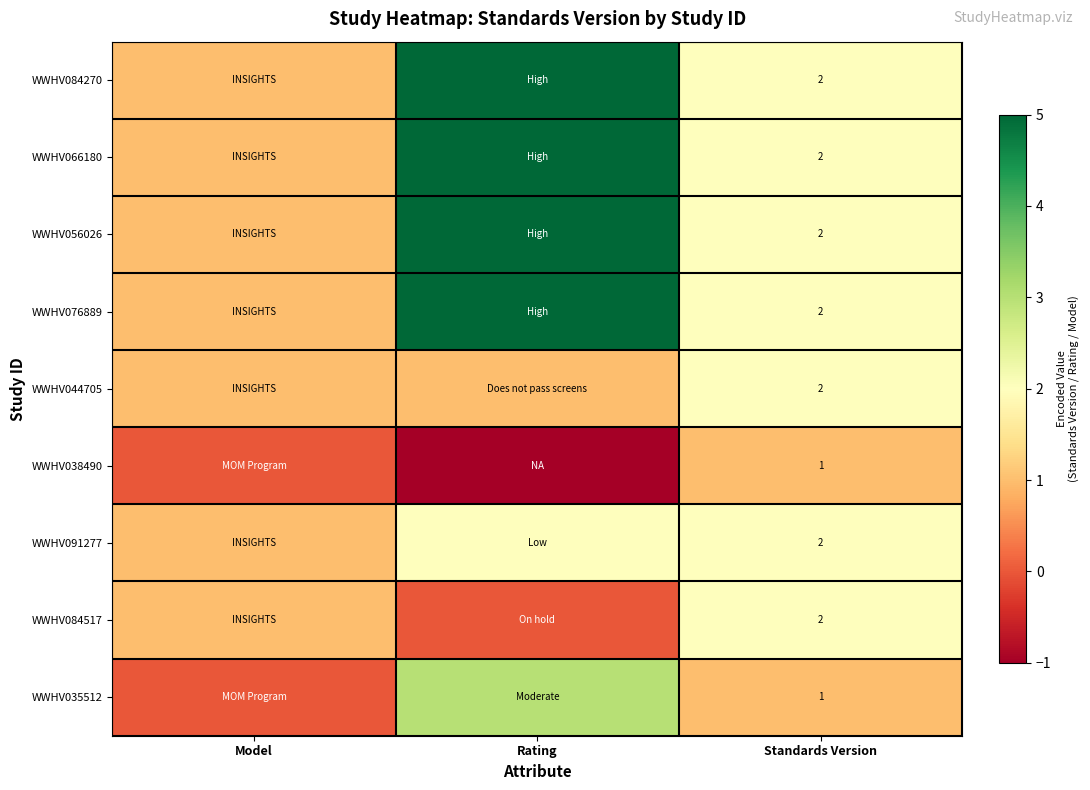

The WWHV084270 series shows 3 at Standards Version. True or false?

False